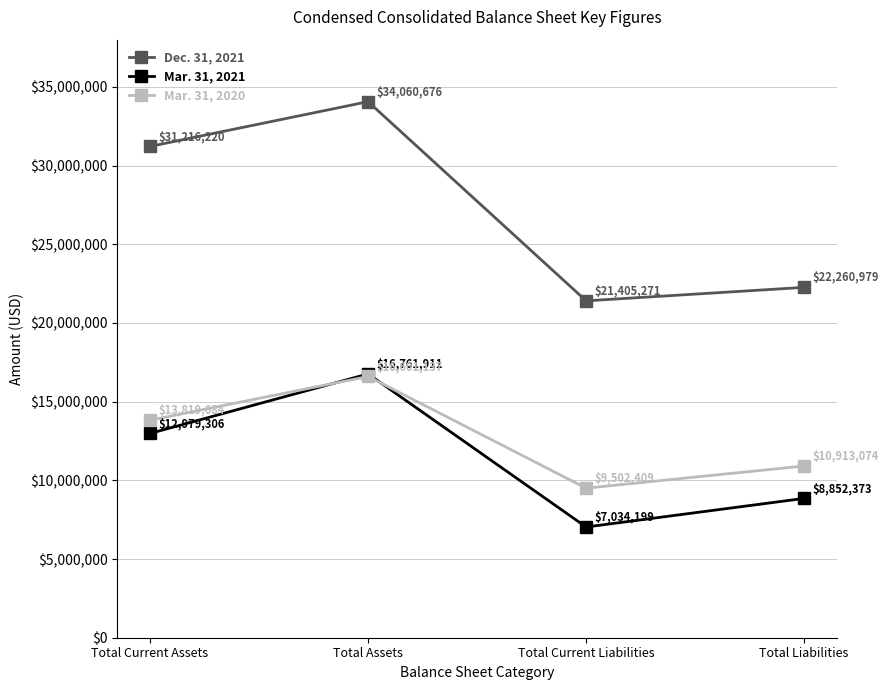

What is the difference between the maximum and minimum values in the Mar. 31, 2021 series?

9727712